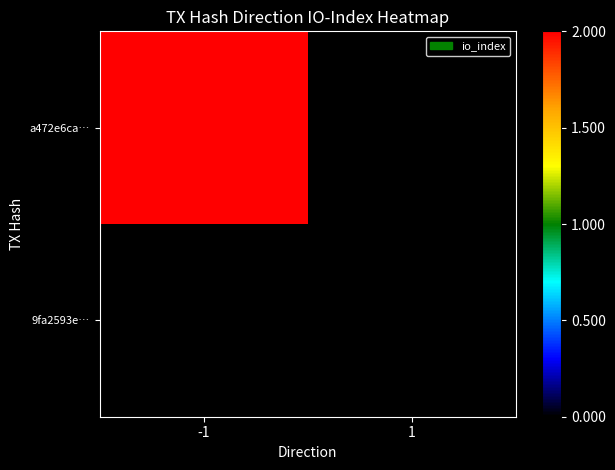

Rank the series at -1 from lowest to highest value.

9fa2593e…, a472e6ca…